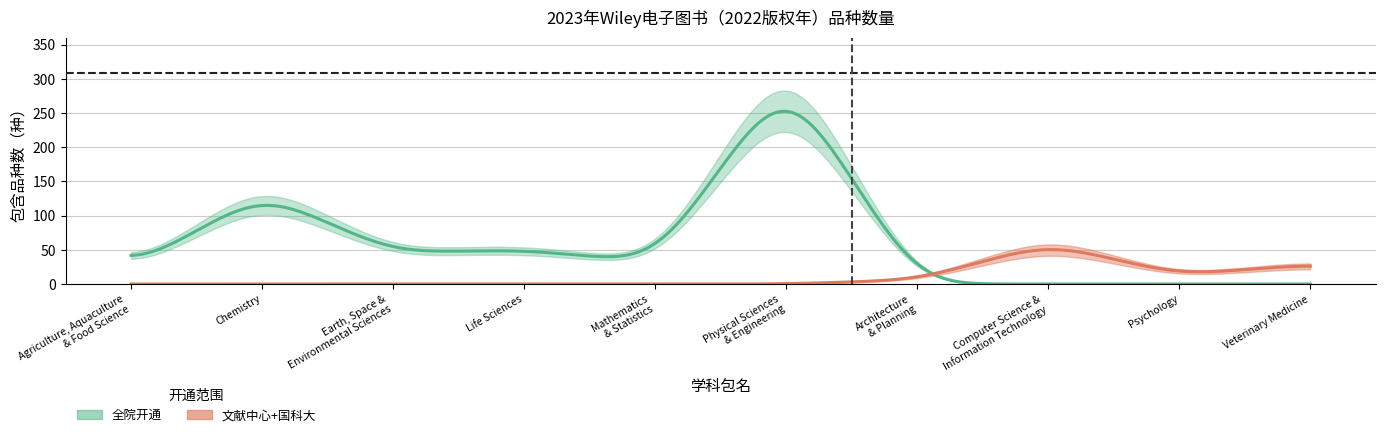

What position from the left is Chemistry?

2